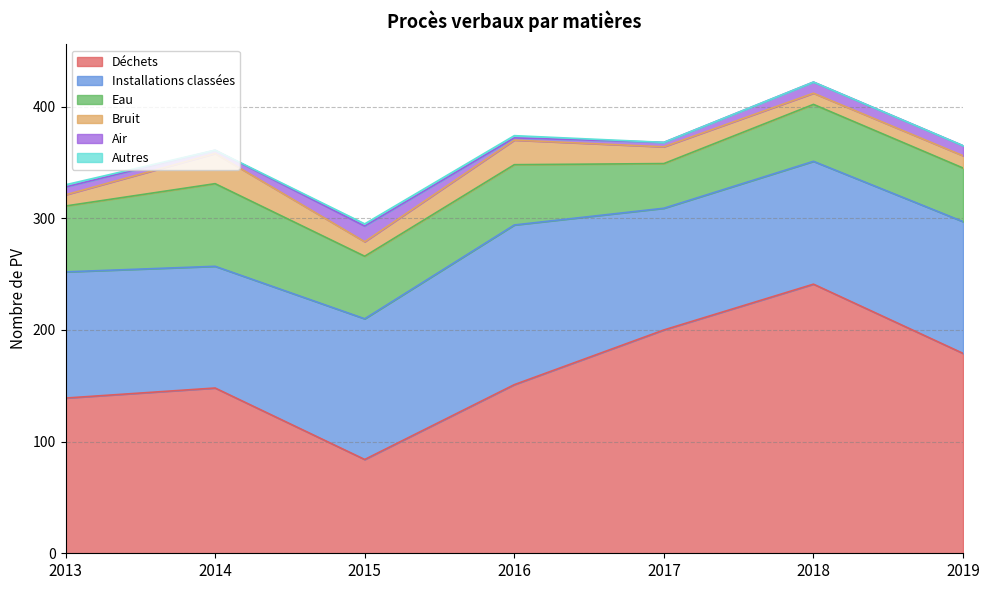

What is the value of the Déchets point at the 2nd from the left?

148